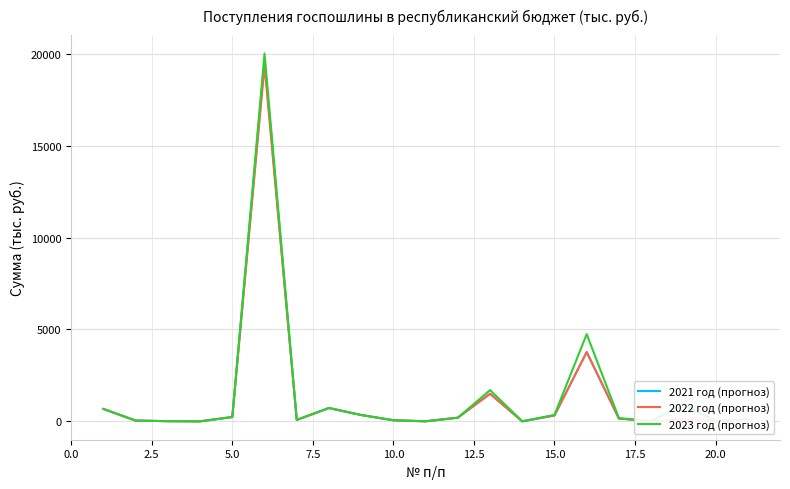

What is the greatest value displayed?

20014